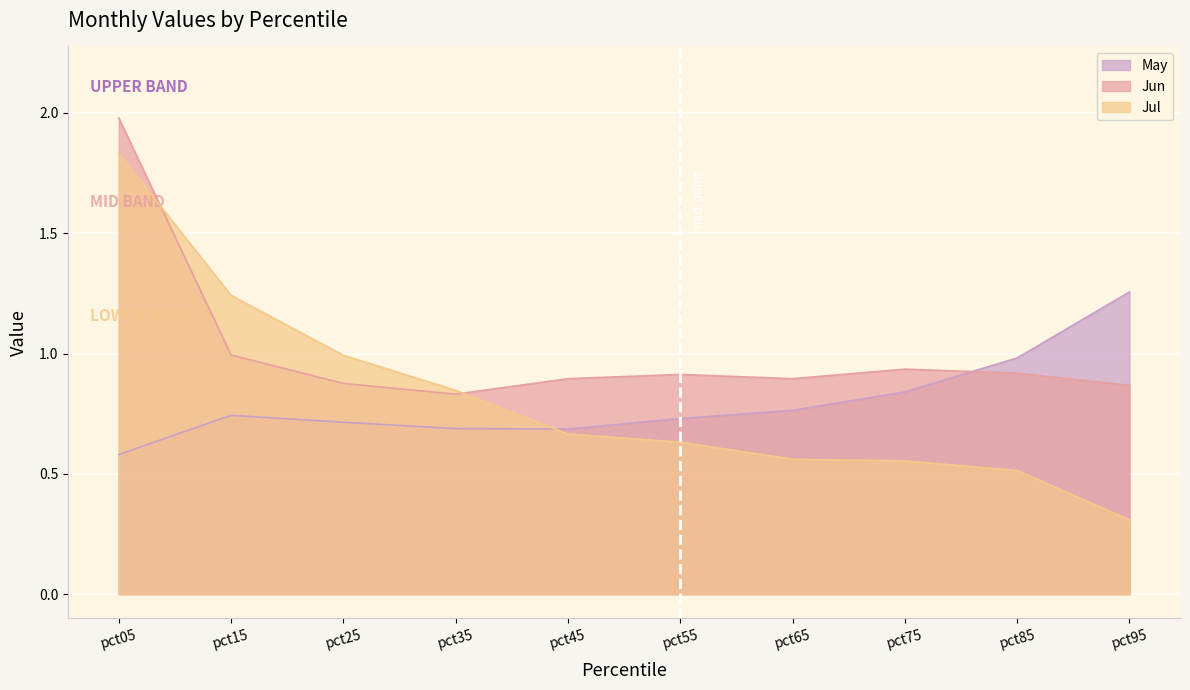

List the series in order of their peak value, lowest first.

May, Jul, Jun